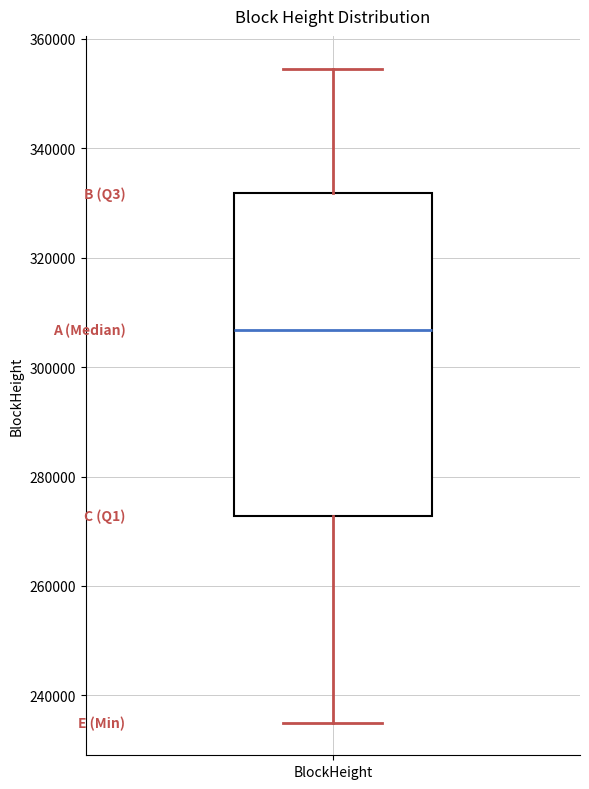

Read this box plot against the y-axis: the position of the median line, the range covered by the box, and the ends of both whiskers. The values are not printed on the chart, so give them approximately, as read against the axis.

median 306000, box 272000 to 332000, whiskers 236000 to 354000